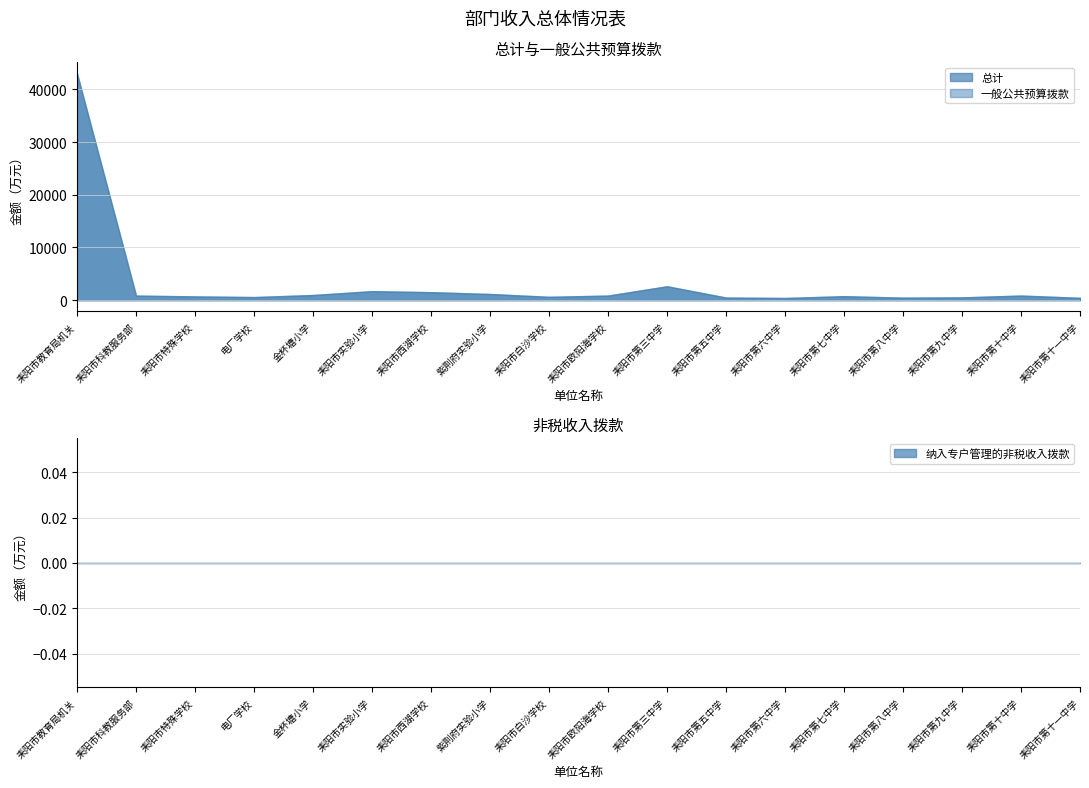

What is the maximum value shown in the chart?

42979.7